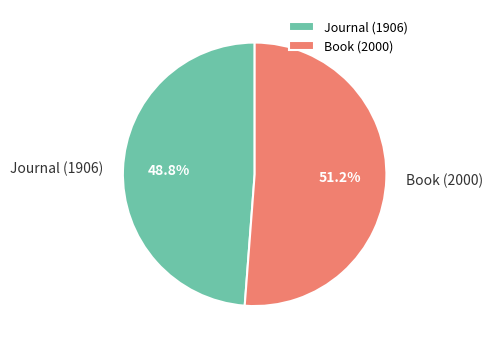

Which category has the smallest portion of the pie?

Journal (1906)